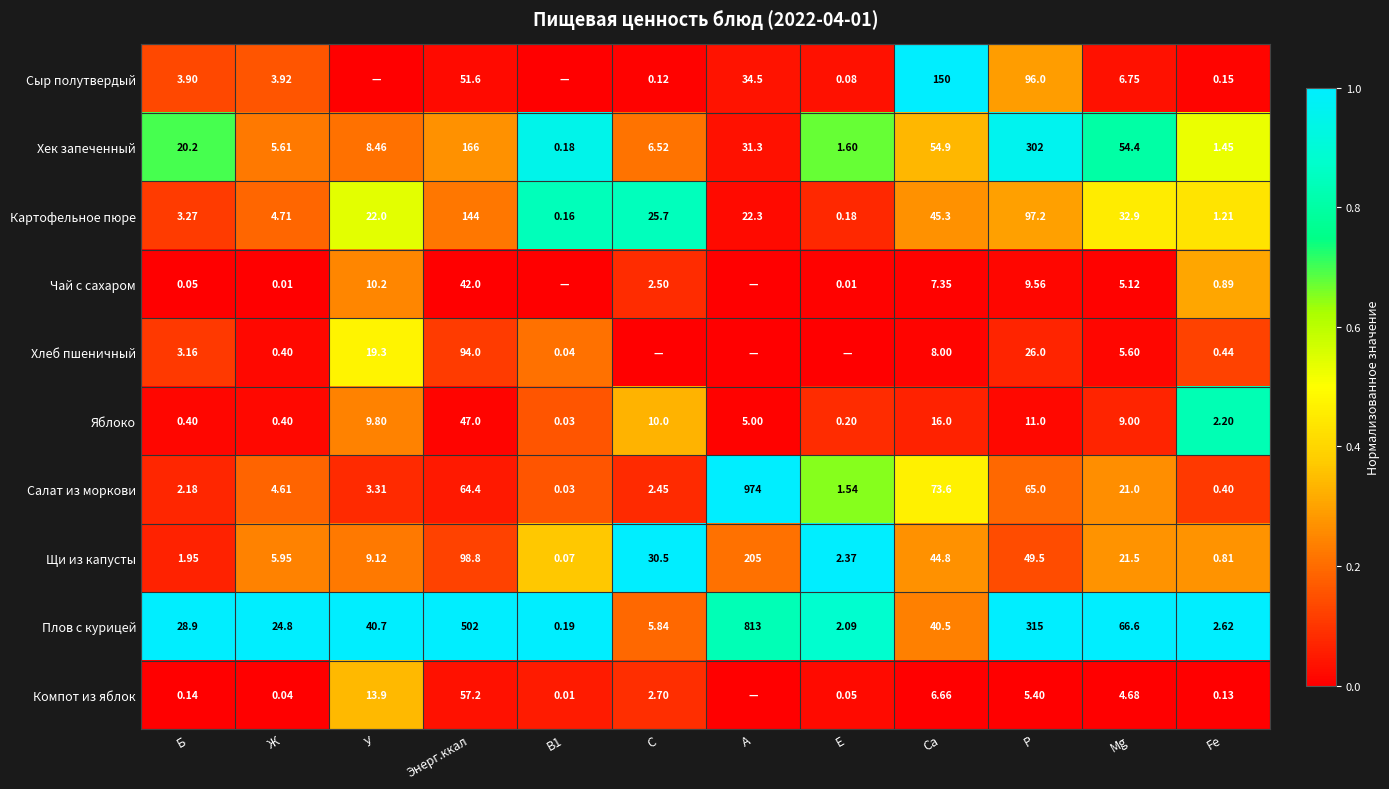

Is the value of Яблоко at Ca greater than the value of Картофельное пюре at Fe?

Yes